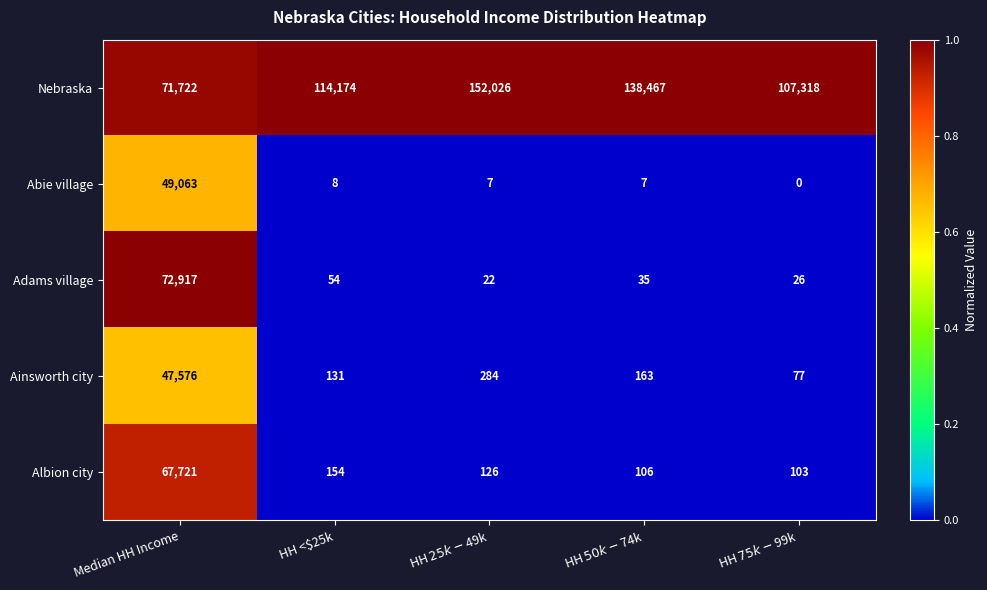

Rank the series at HH <$25k from highest to lowest value.

Nebraska, Albion city, Ainsworth city, Adams village, Abie village